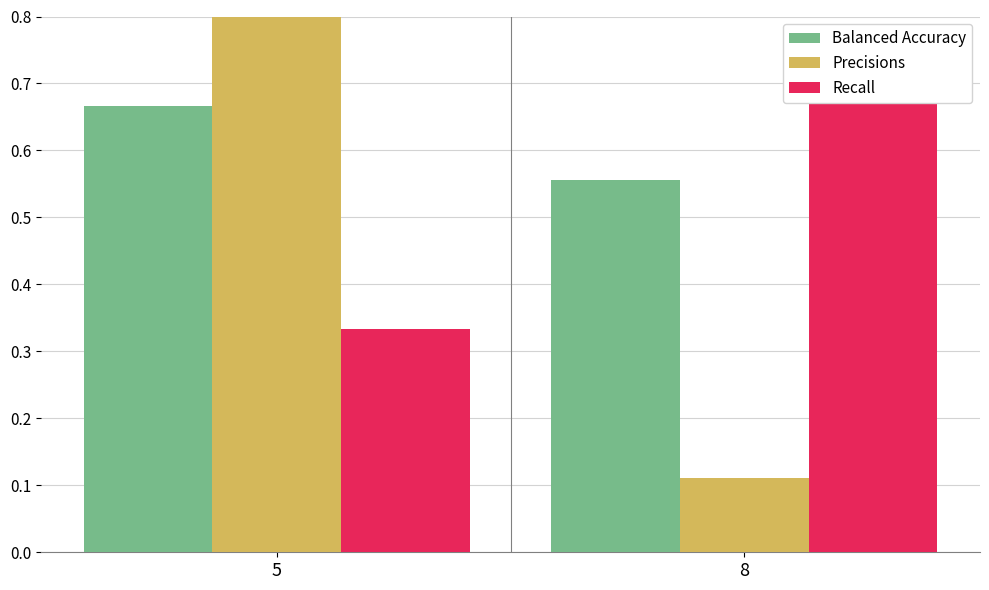

What is the greatest value displayed?

1.0